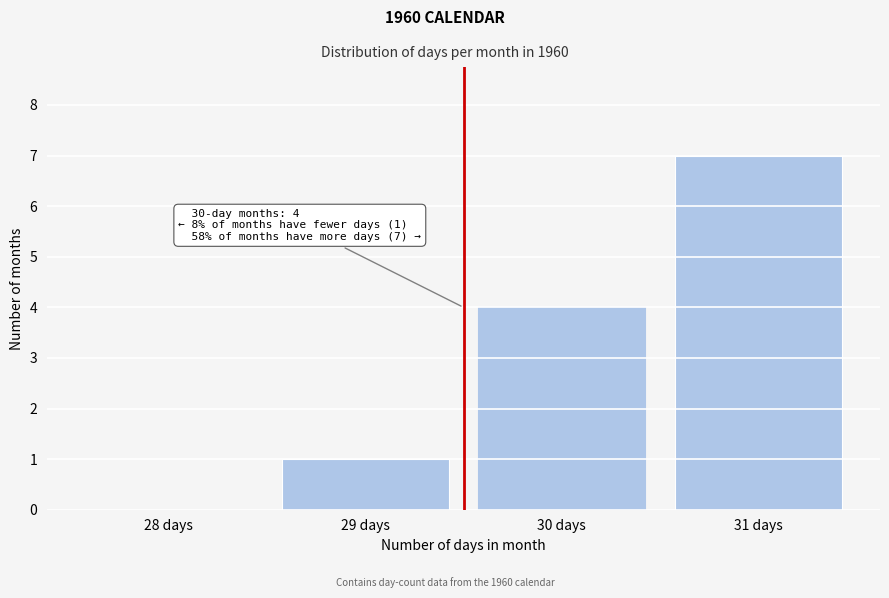

Reading right to left, transcribe all the data shown in this chart.

31 days=7	30 days=4	29 days=1	28 days=0